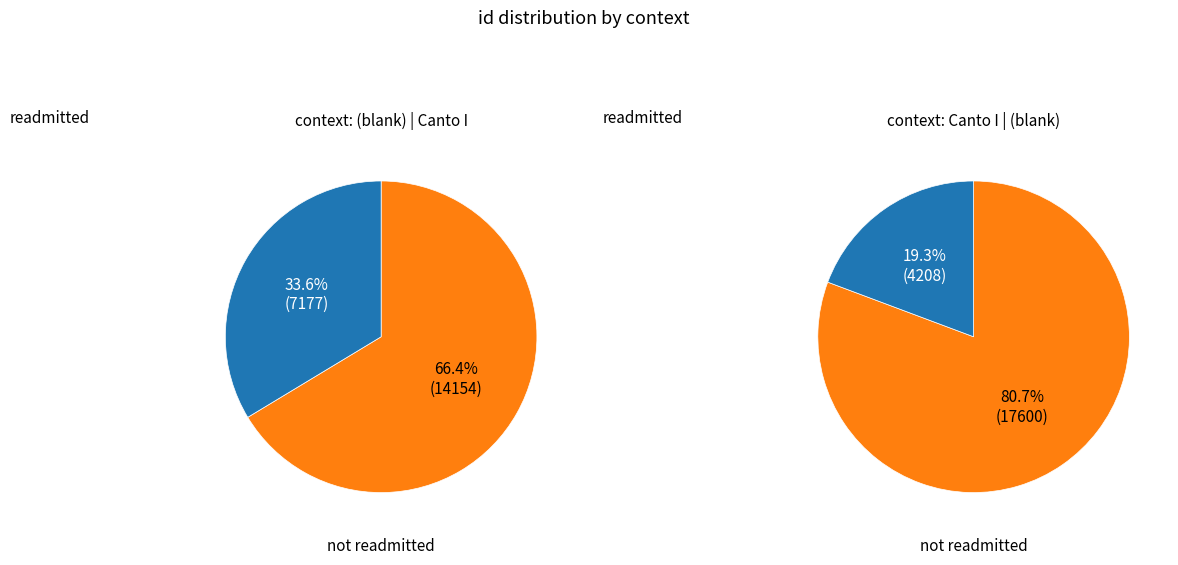

Count the number of slices in the pie.

2